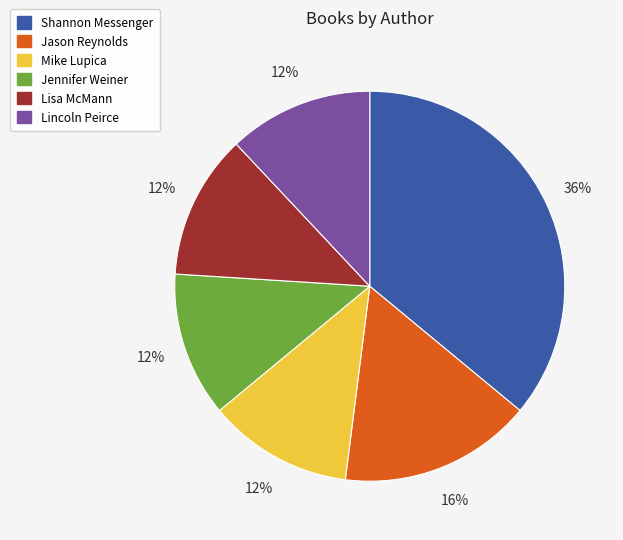

Does any single category account for the majority?

No